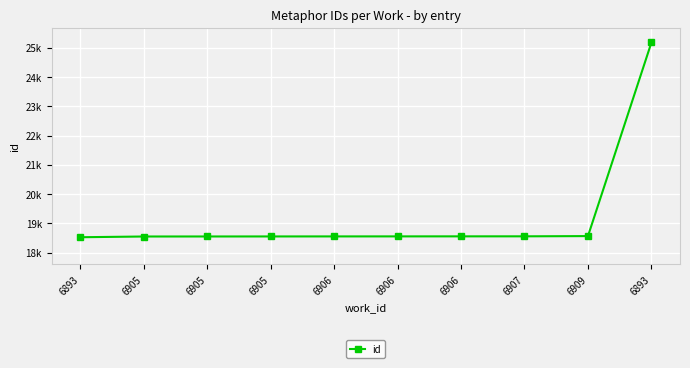

True or false: there are more than 1 points higher than both neighbors.

False